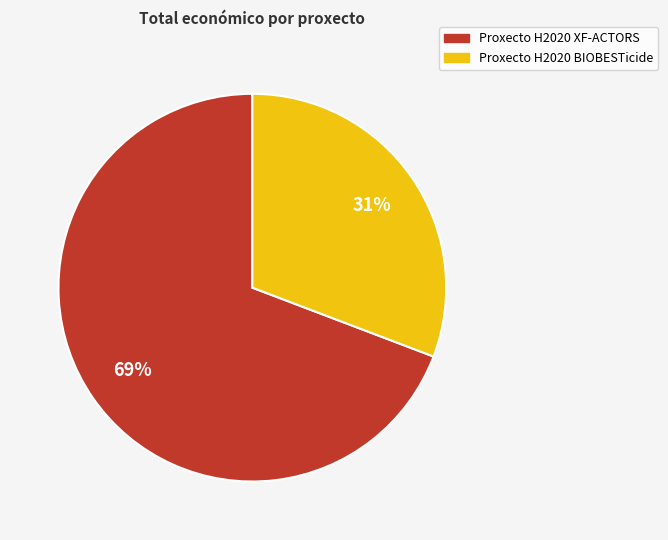

Does Proxecto H2020 BIOBESTicide represent more than half of the total?

No